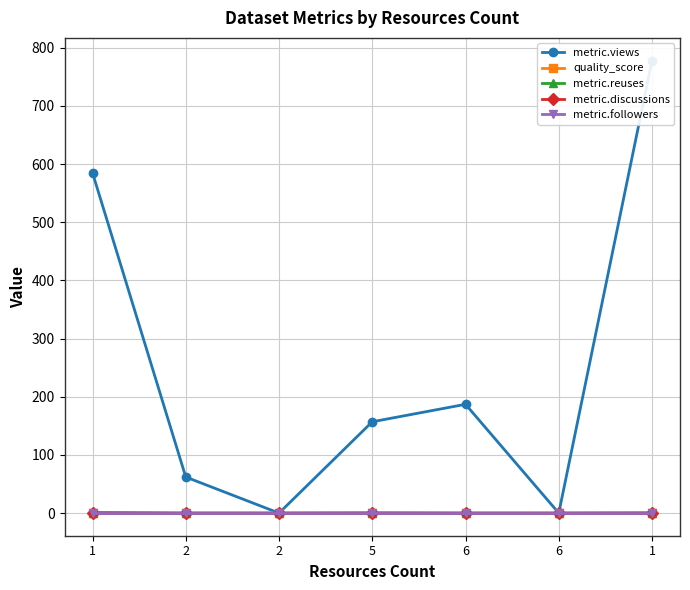

List the series in order of their peak value, lowest first.

metric.discussions, metric.followers, quality_score, metric.reuses, metric.views